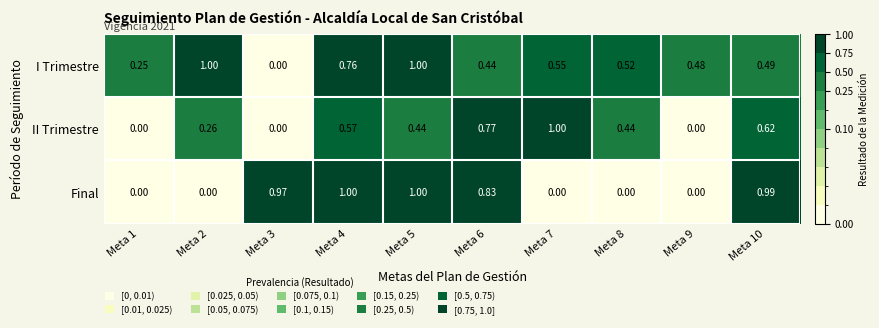

Rank the series by their average value, from lowest to highest.

II Trimestre, Final, I Trimestre